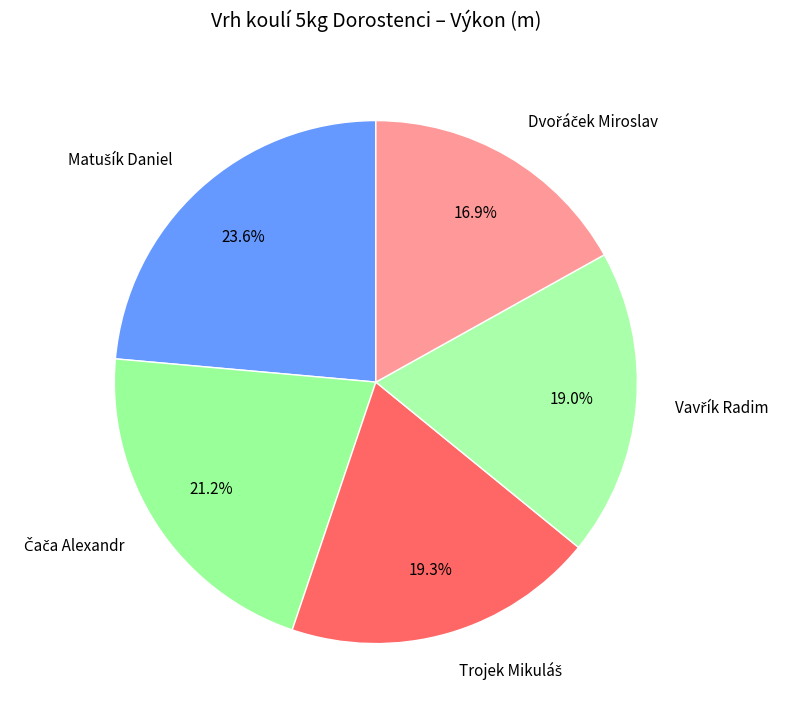

Is there a majority slice in this chart?

No